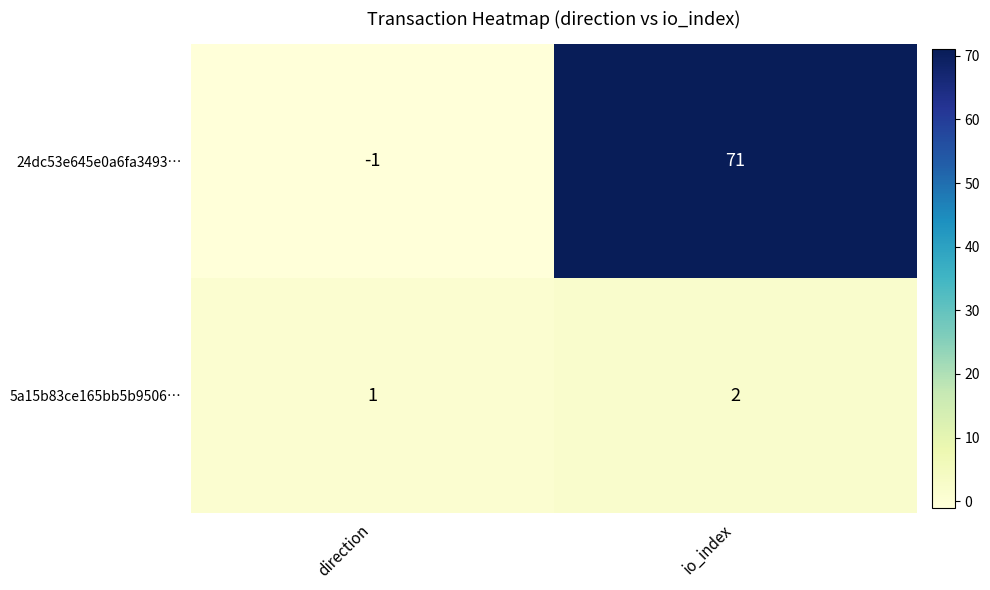

The 5a15b83ce165bb5b9506… series shows 2 at io_index. True or false?

True